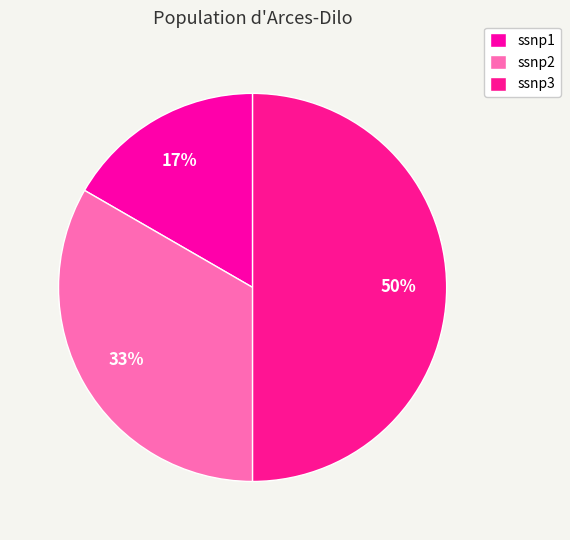

To the nearest percent, what portion does ssnp3 represent?

50%